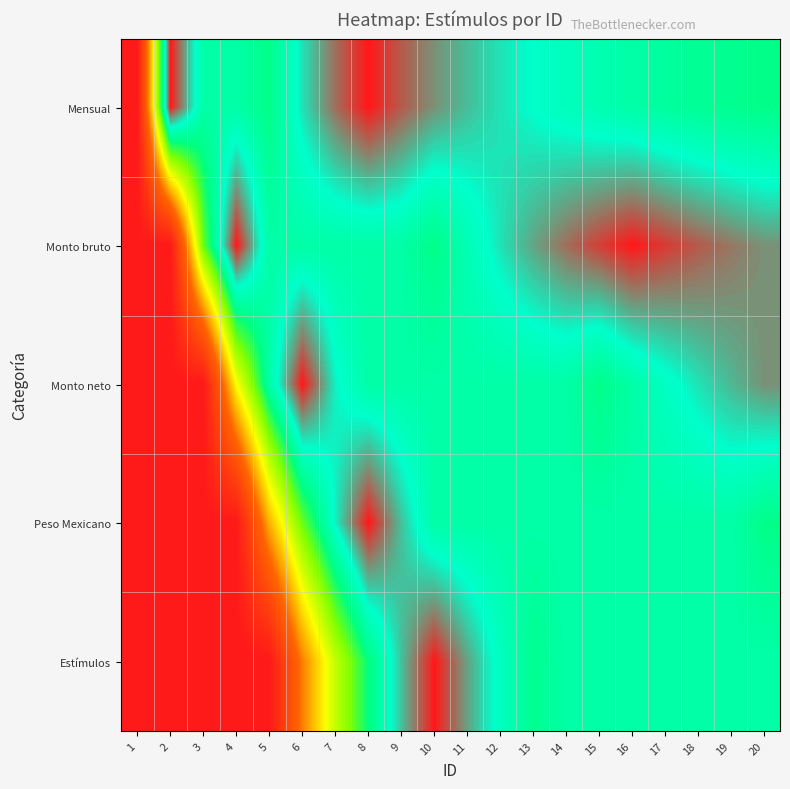

Which category has the highest value across all series?

16